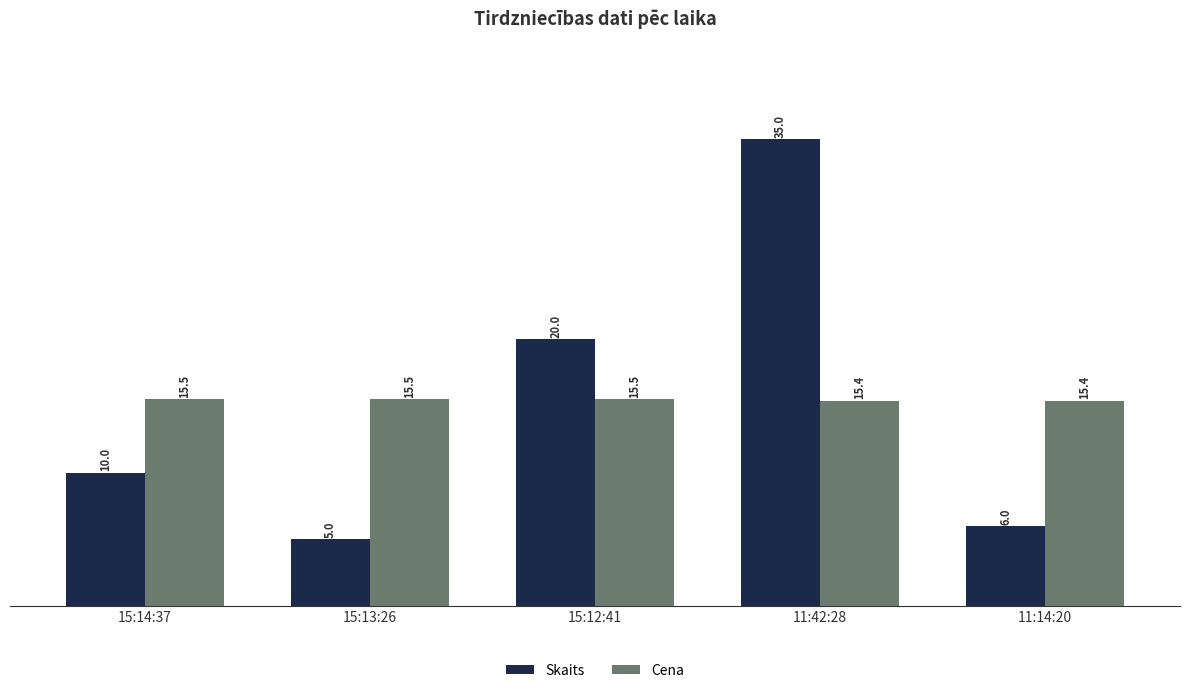

Between 15:14:37 and 11:42:28, which series saw the biggest shift?

Skaits